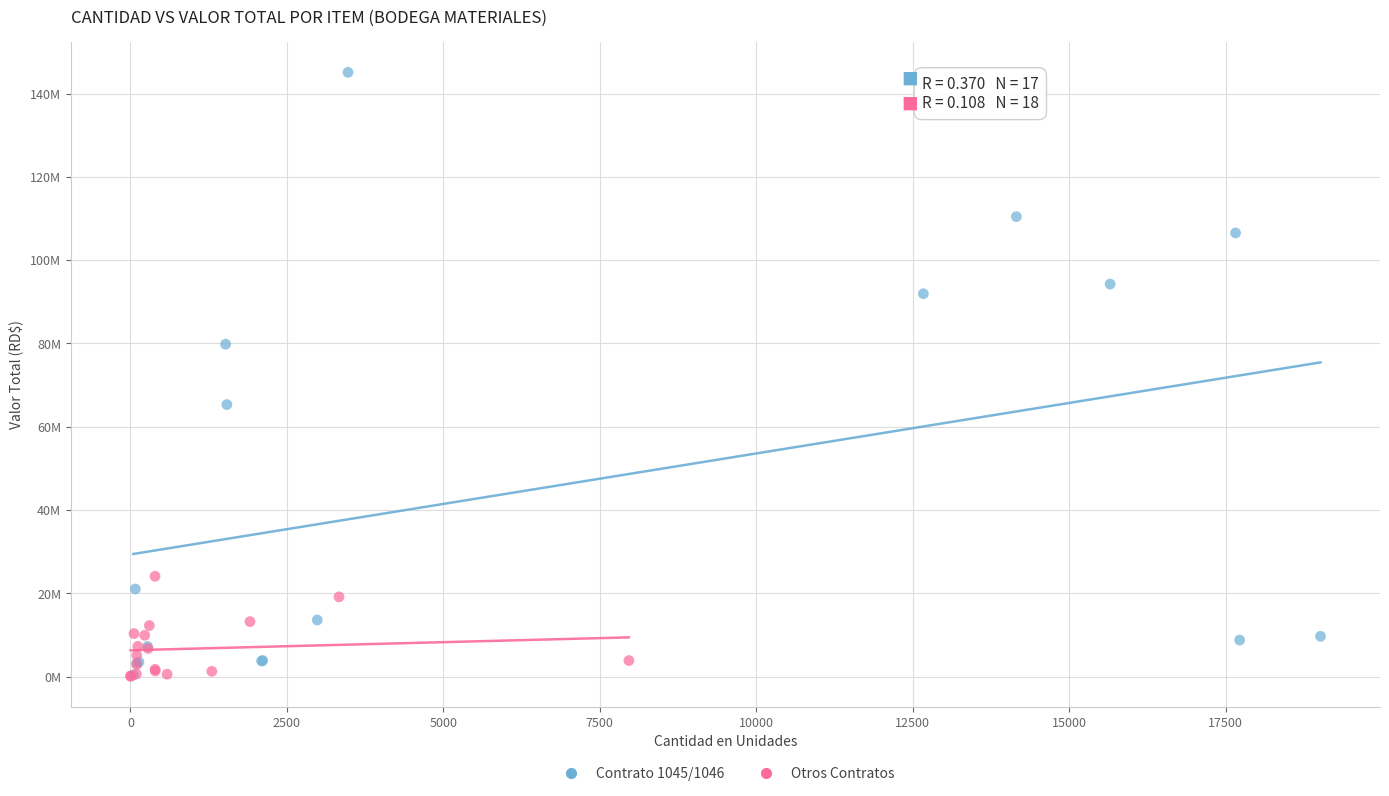

Which series reaches the maximum Y coordinate?

Contrato 1045/1046